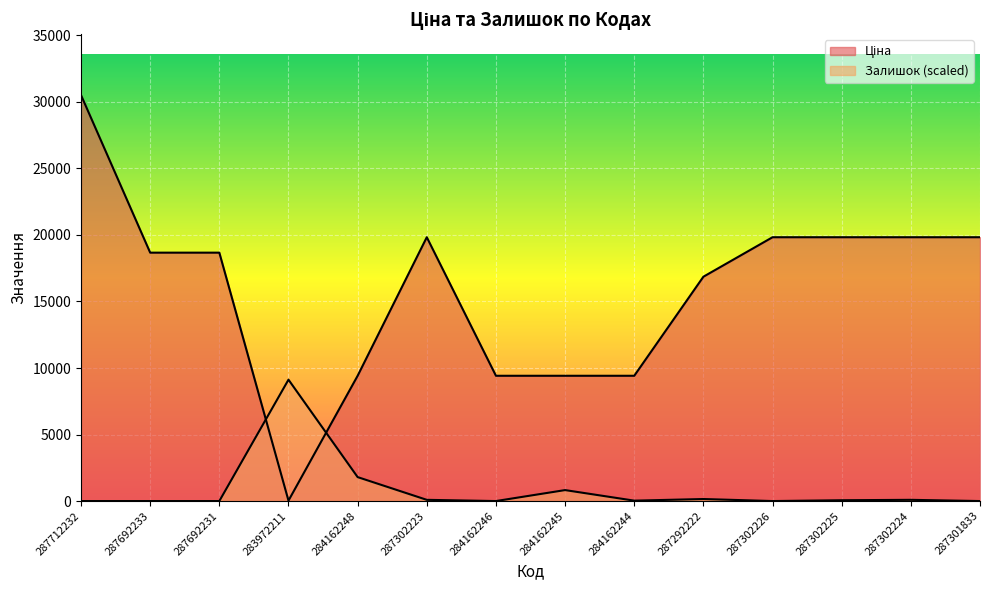

True or false: Ціна and Залишок cross at least once.

True